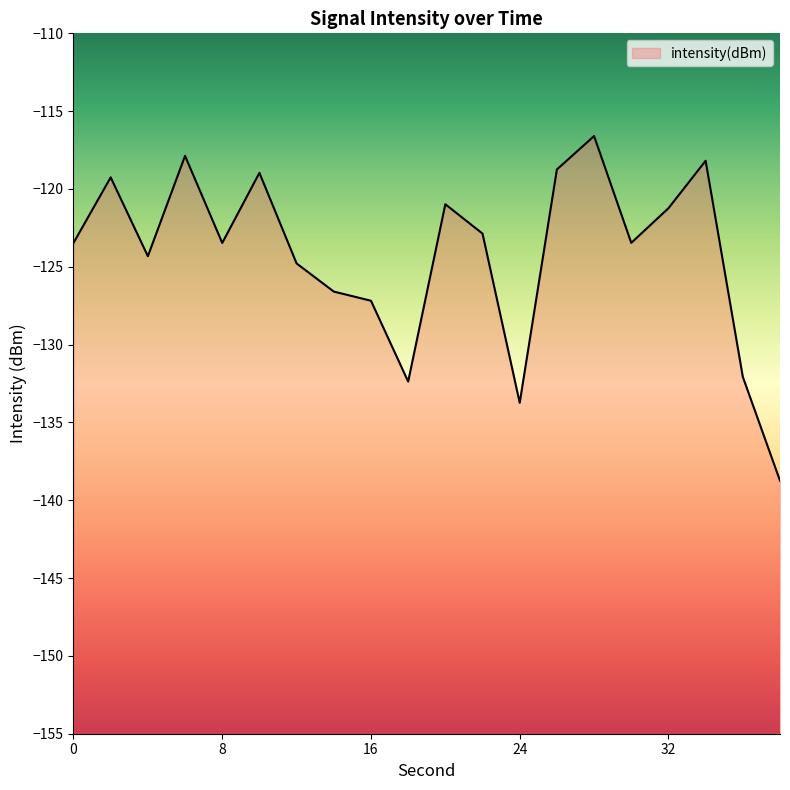

How many interior local valleys (lower than both neighbors) does the data have?

5